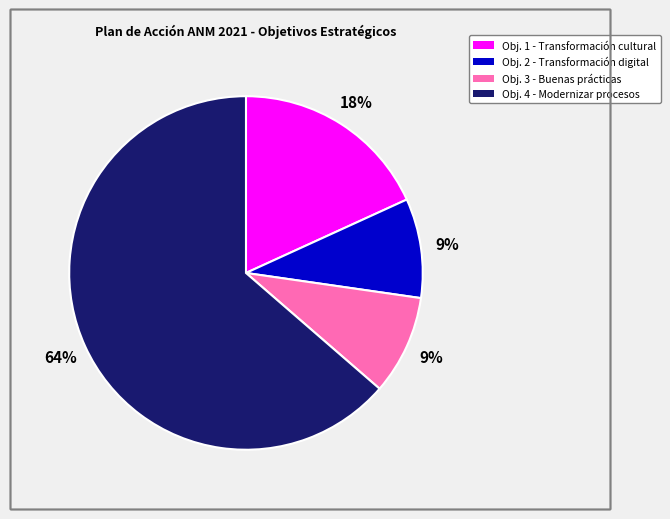

To the nearest percent, what is the difference between the largest and smallest slice percentages?

55%